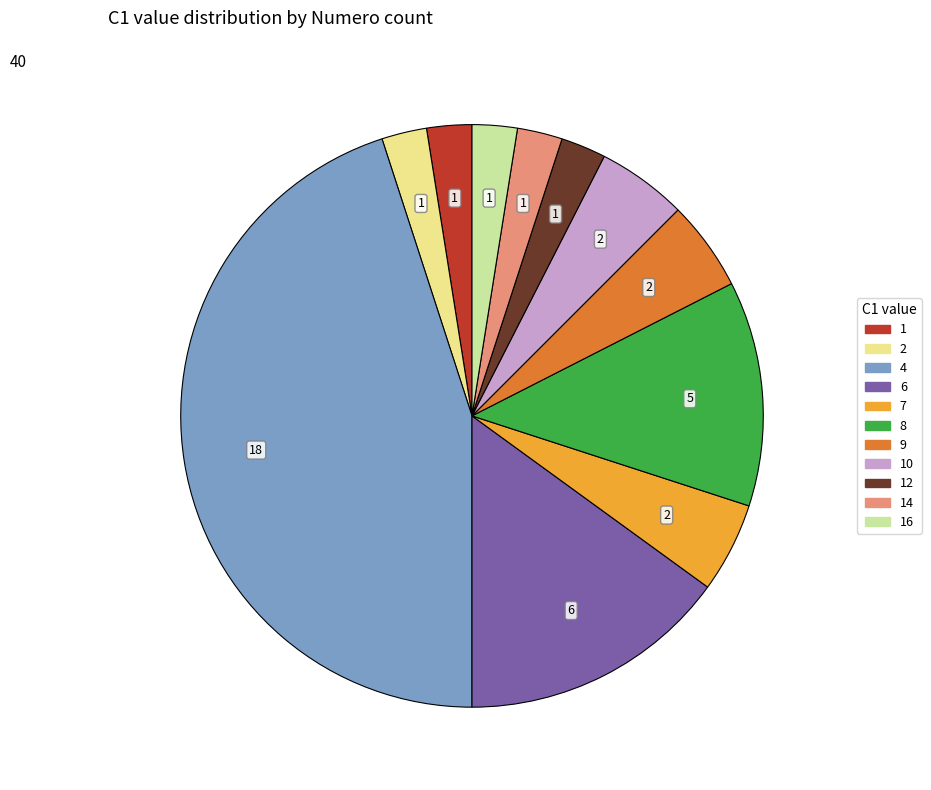

Does any single category account for the majority?

No